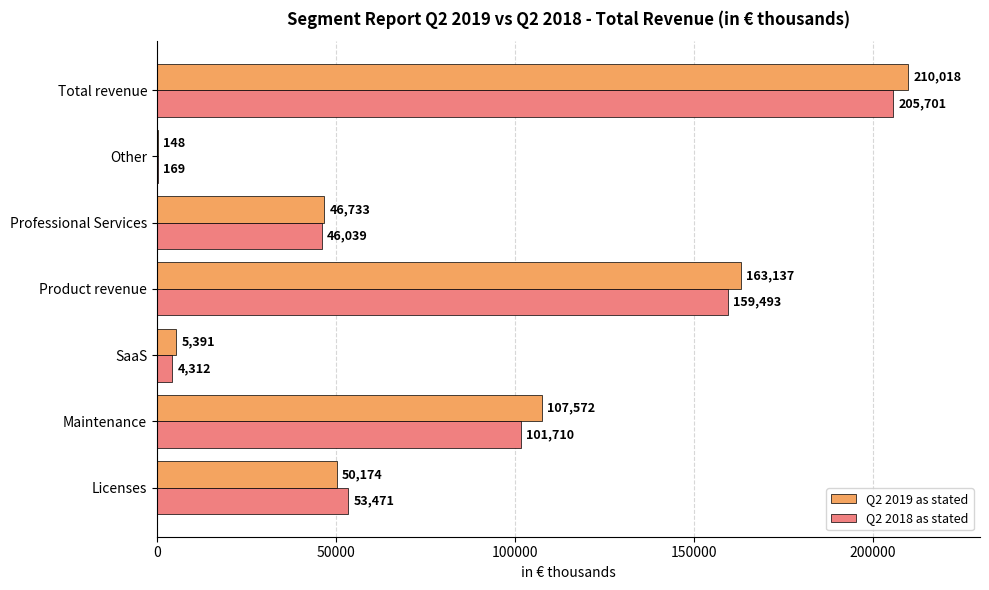

Read the Q2 2019 as stated value at SaaS, to the nearest 50.

5400